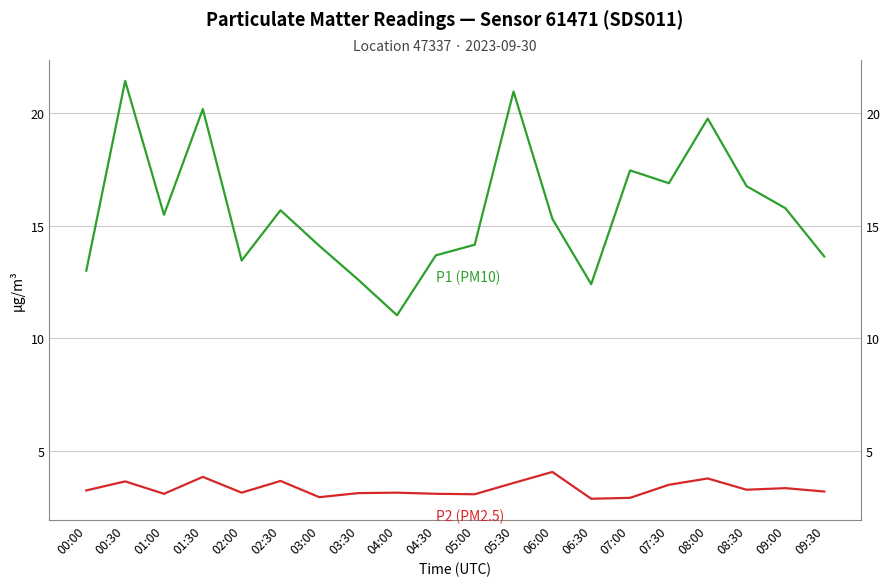

What are all the series names shown in the legend?

P1 (PM10), P2 (PM2.5)